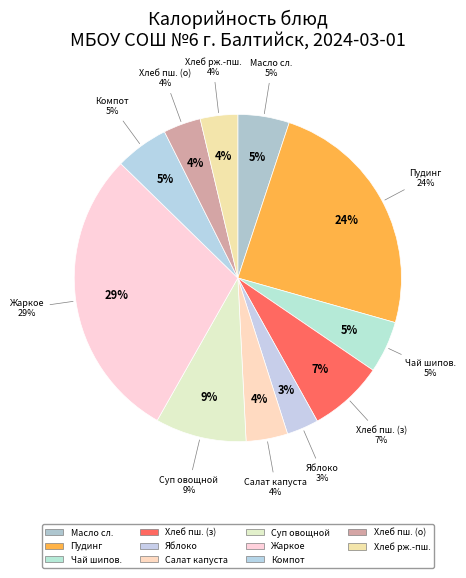

The Хлеб пшеничный (завтрак) slice represents 7% of the pie. True or false?

True